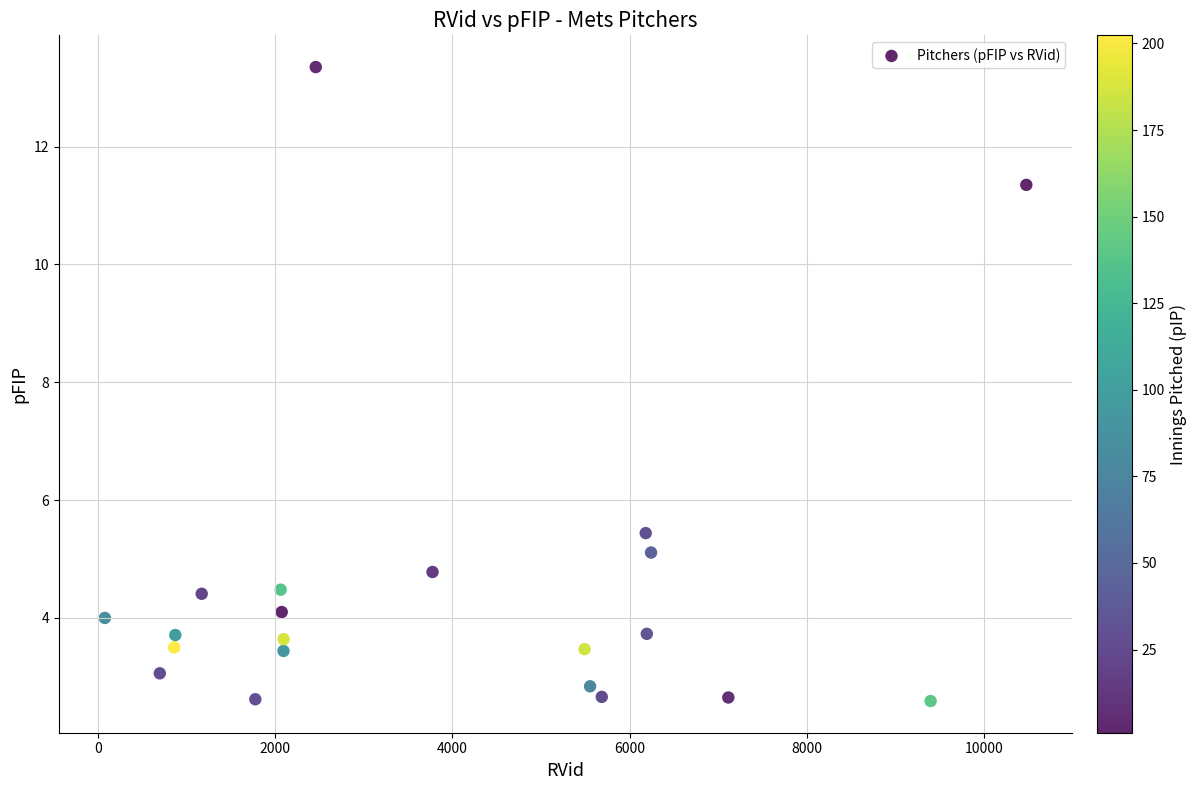

What is the range of X values (max minus min)?

10399.0